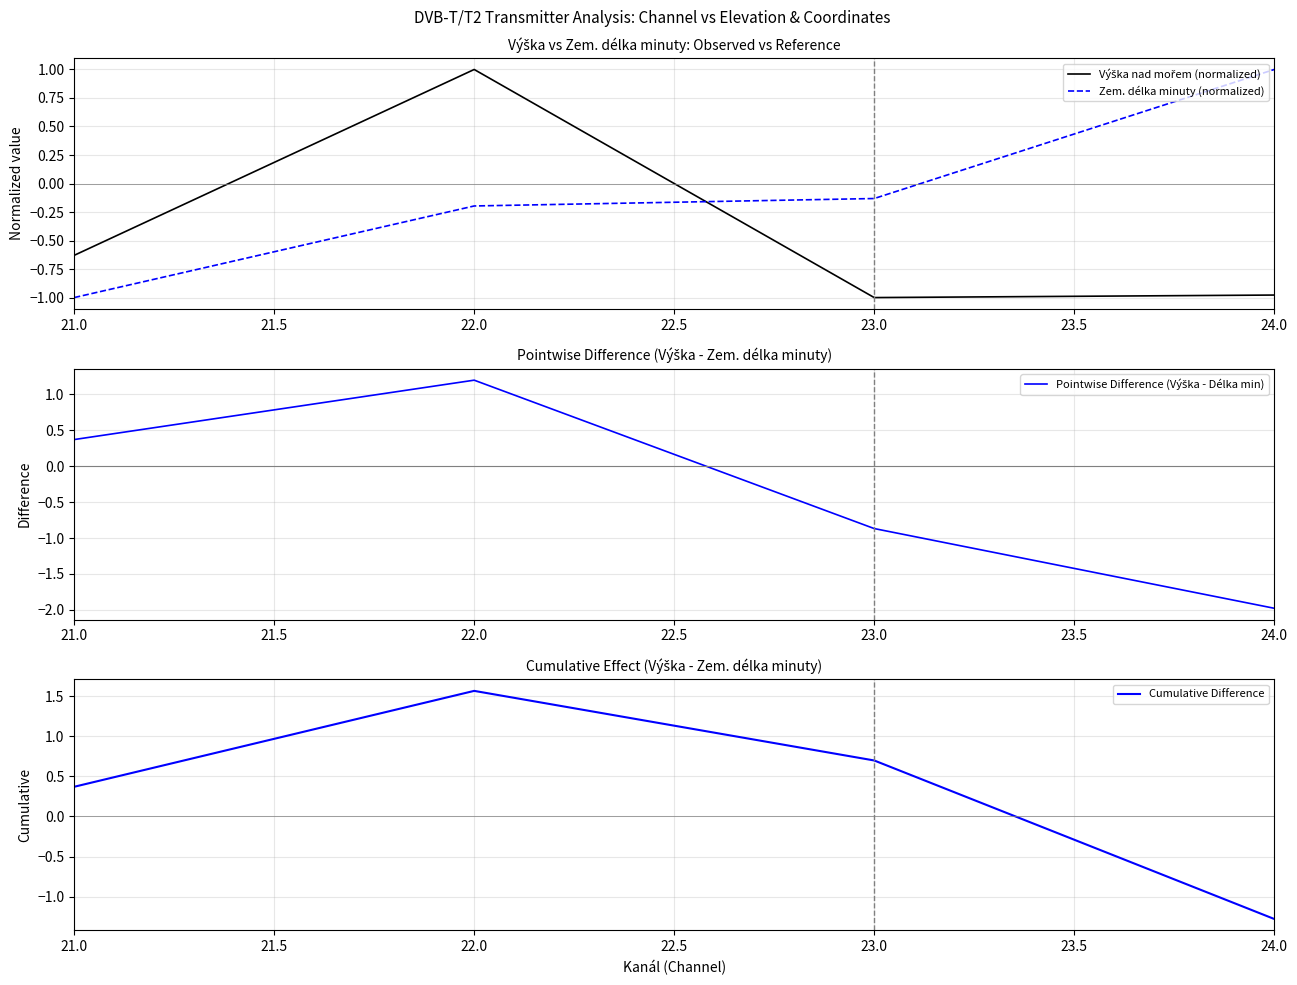

Which series has the largest total across all categories?

Cumulative Difference